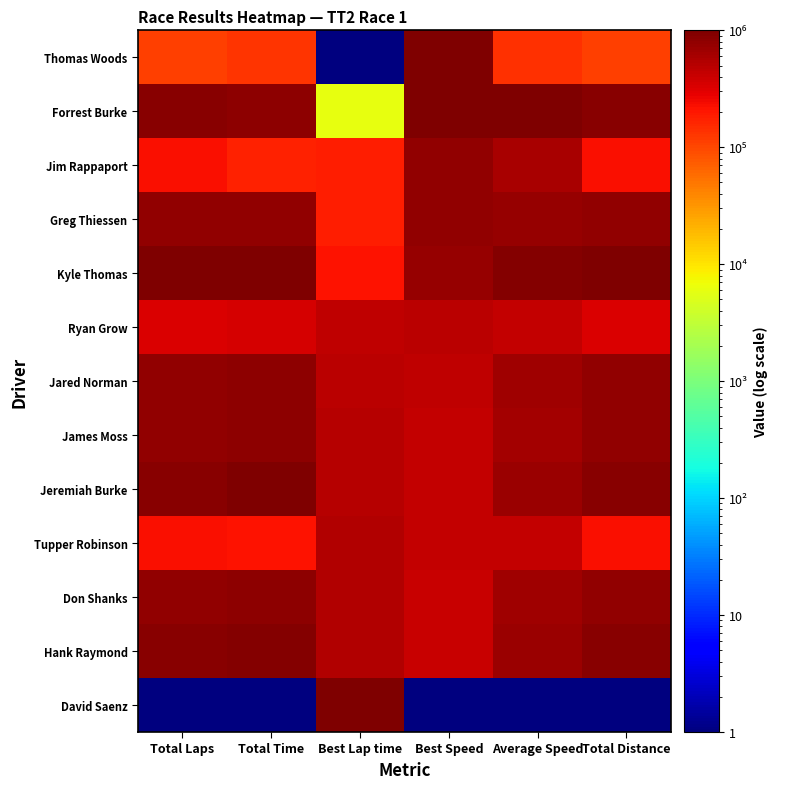

What is the total value across all series at Total Laps?

7666672.0